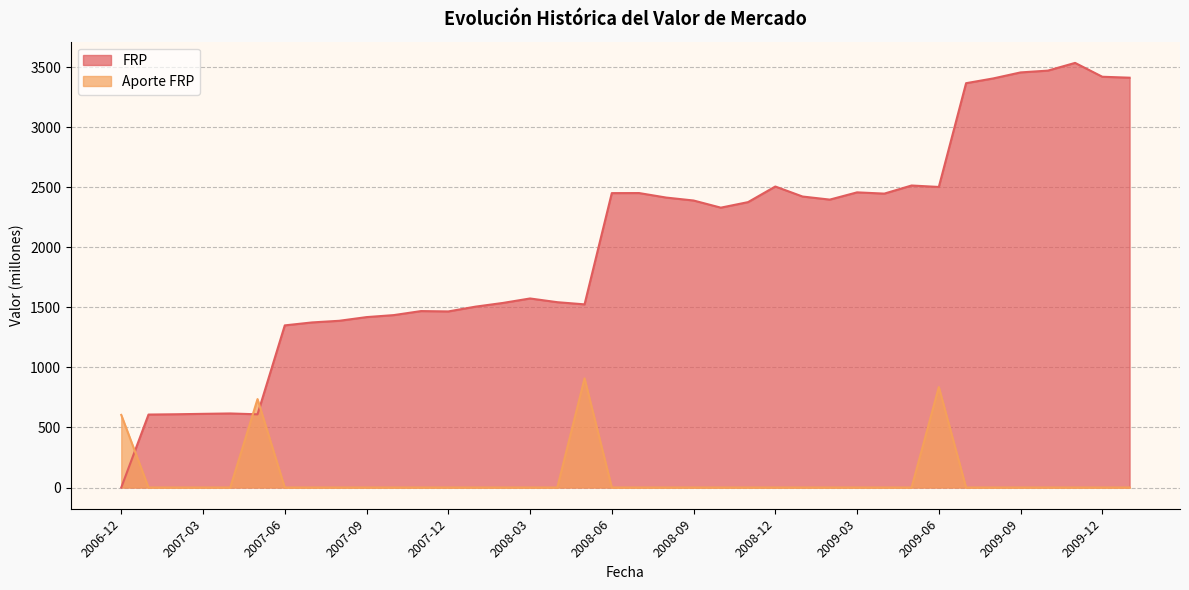

In Aporte FRP, how many points are higher than both neighbors (excluding endpoints)?

3